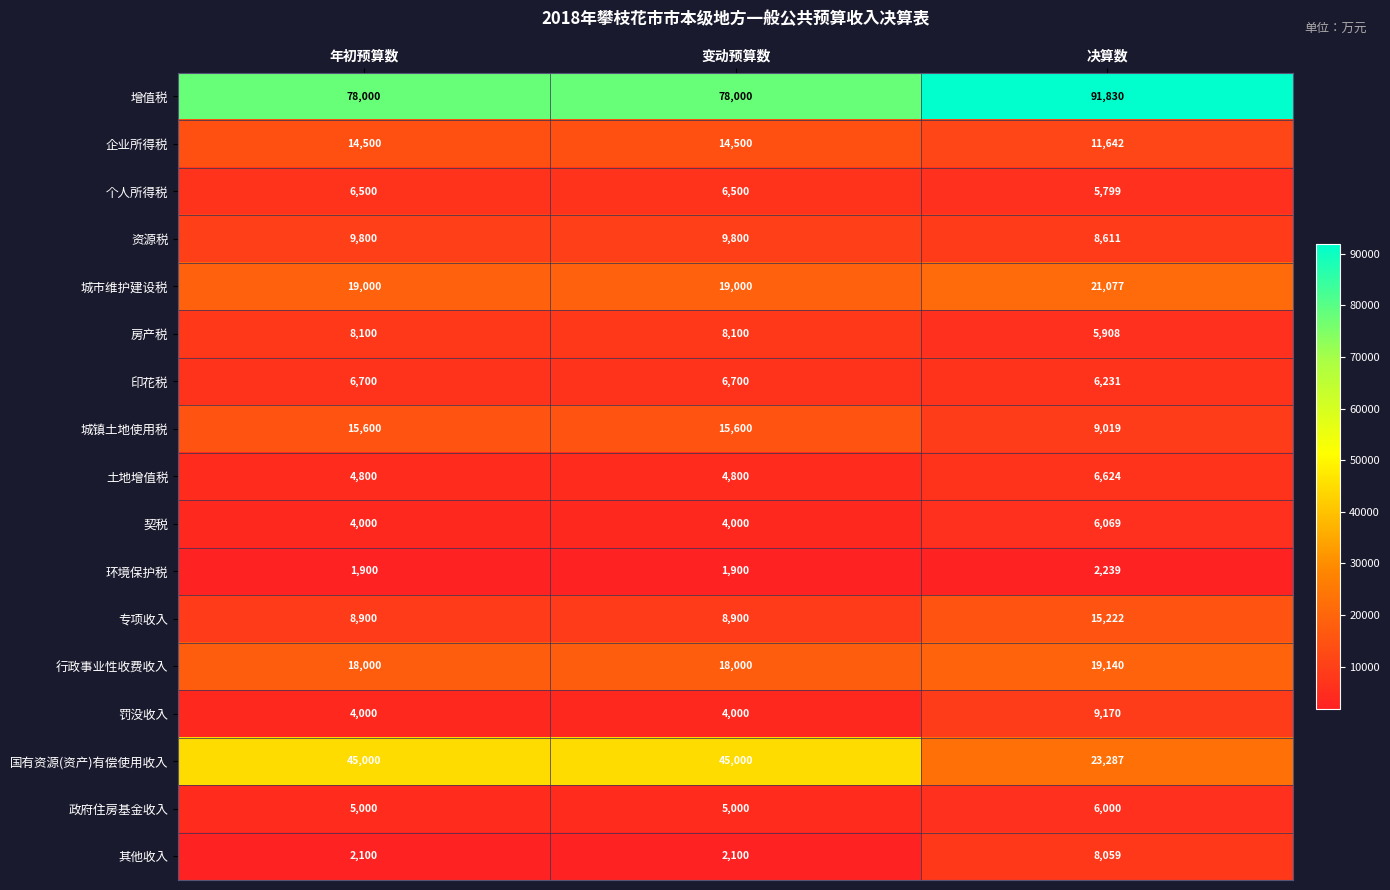

What is the difference between the highest and lowest values at 决算数?

89591